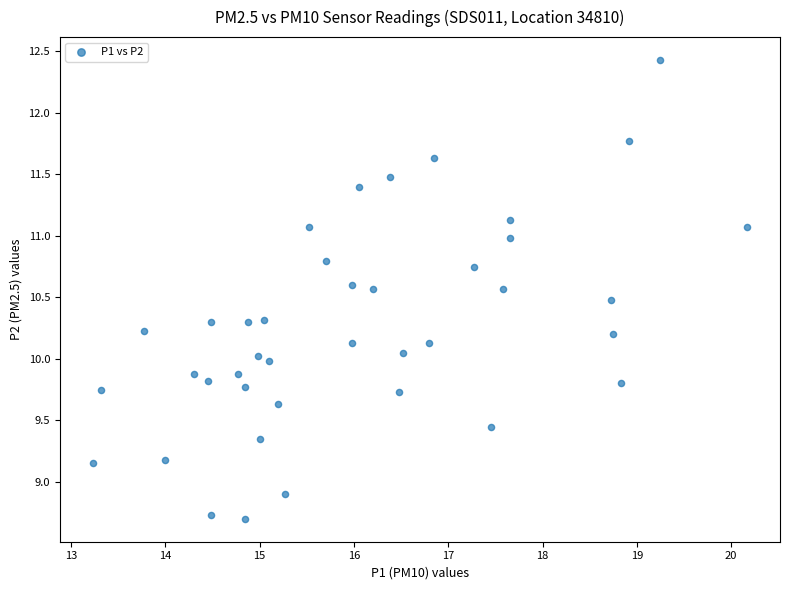

What is the range of X values (max minus min)?

6.9